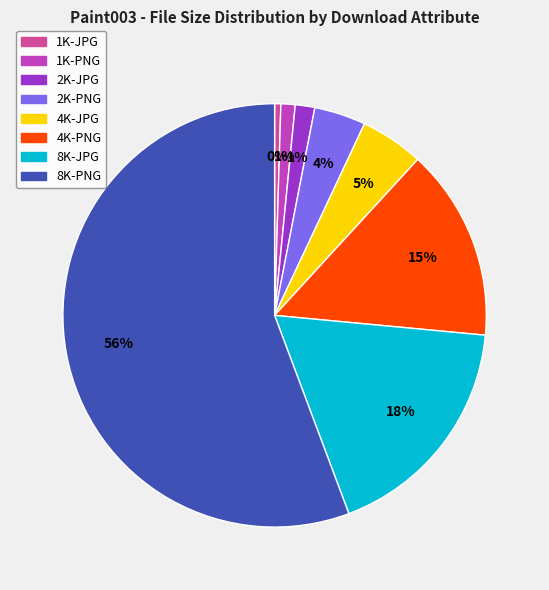

True or false: 8K-PNG accounts for 56% of the total.

True